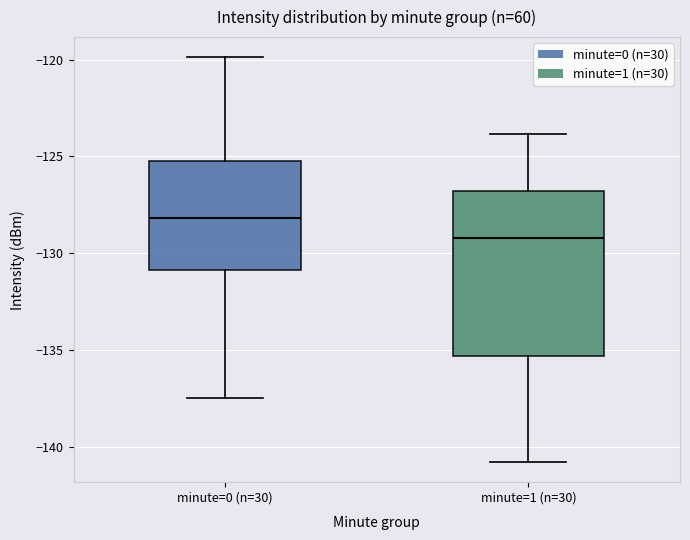

Reading left to right, transcribe this box plot: for each box, give where its median line is, the range the box spans, and where its two whiskers end, as read against the y-axis. The values are not printed on the chart, so give them approximately, as read against the axis.

minute=0 (n=30): median -128.0, box -131.0 to -125.0, whiskers -137.5 to -120.0
minute=1 (n=30): median -129.0, box -135.5 to -127.0, whiskers -141.0 to -124.0